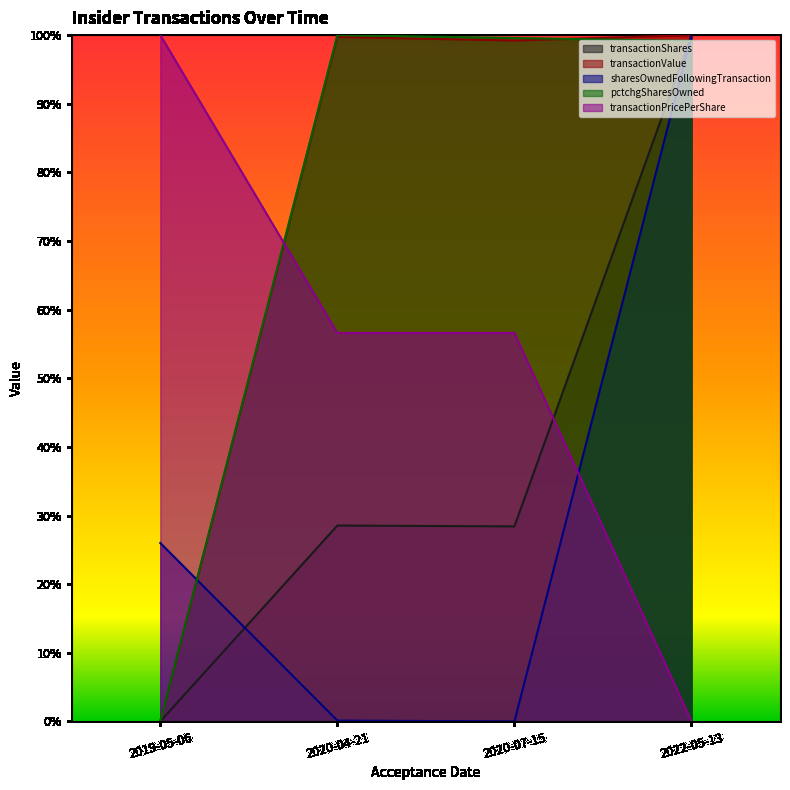

True or false: transactionShares and transactionValue intersect in this chart.

False